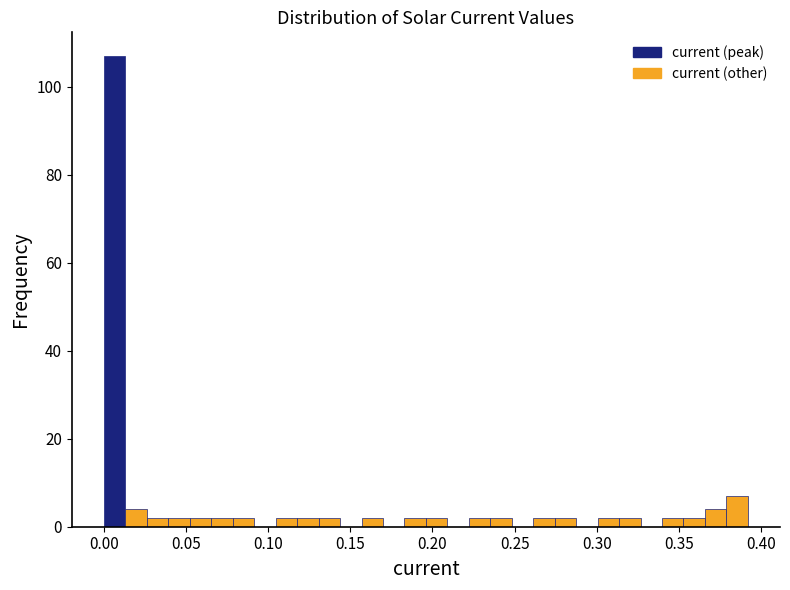

Read against the x-axis, roughly where is the centre of the tallest bar?

0.005